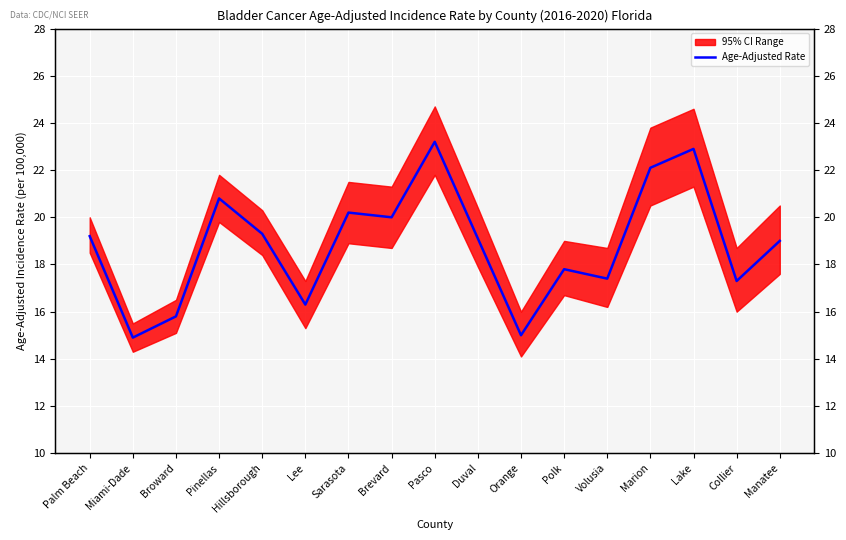

What is the maximum value shown in the chart?

23.2